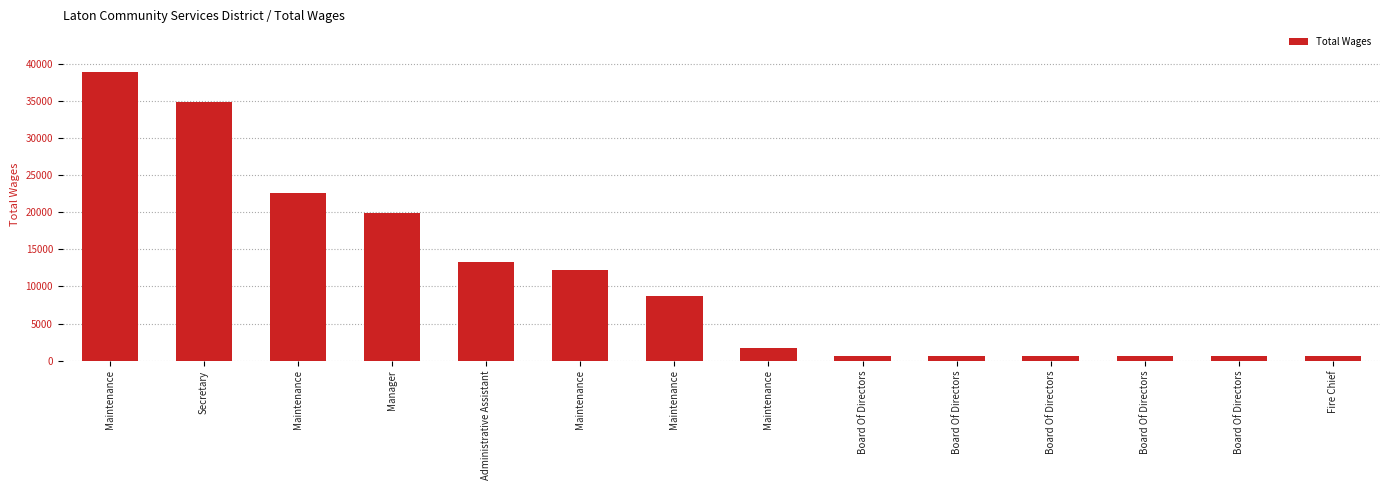

How many values are below 8711?

7